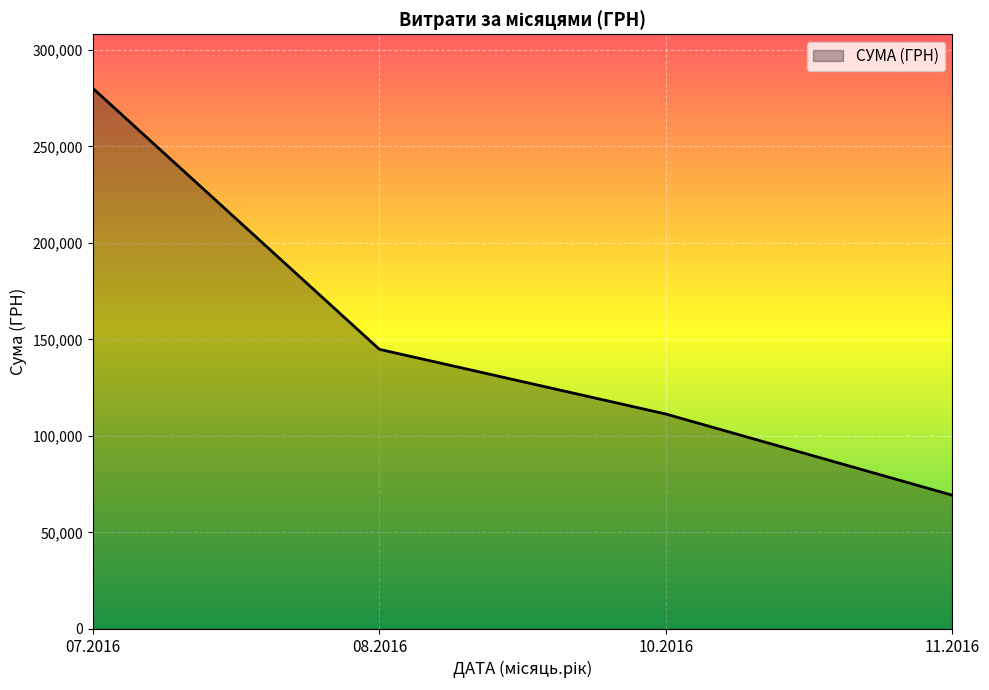

What is the maximum value shown in the chart?

280125.2